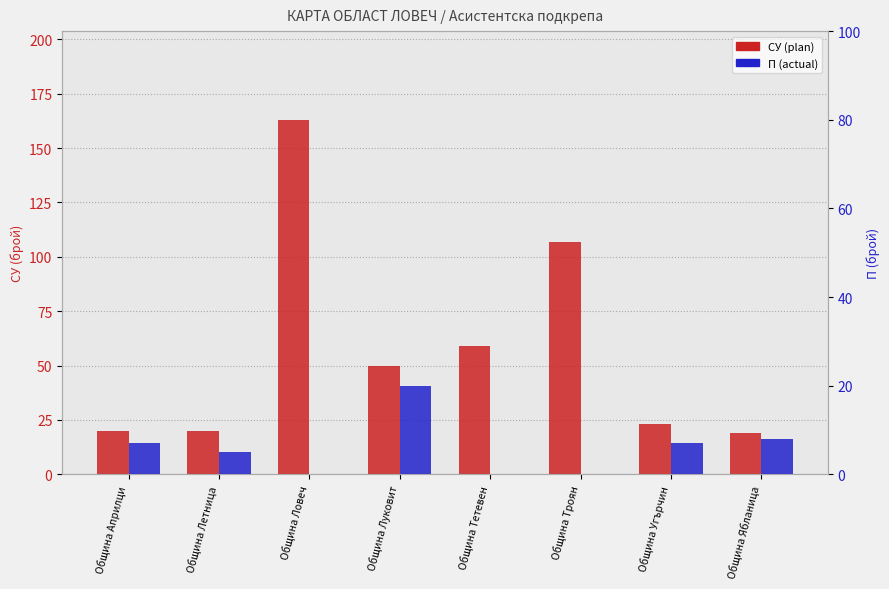

What is the greatest value displayed?

163